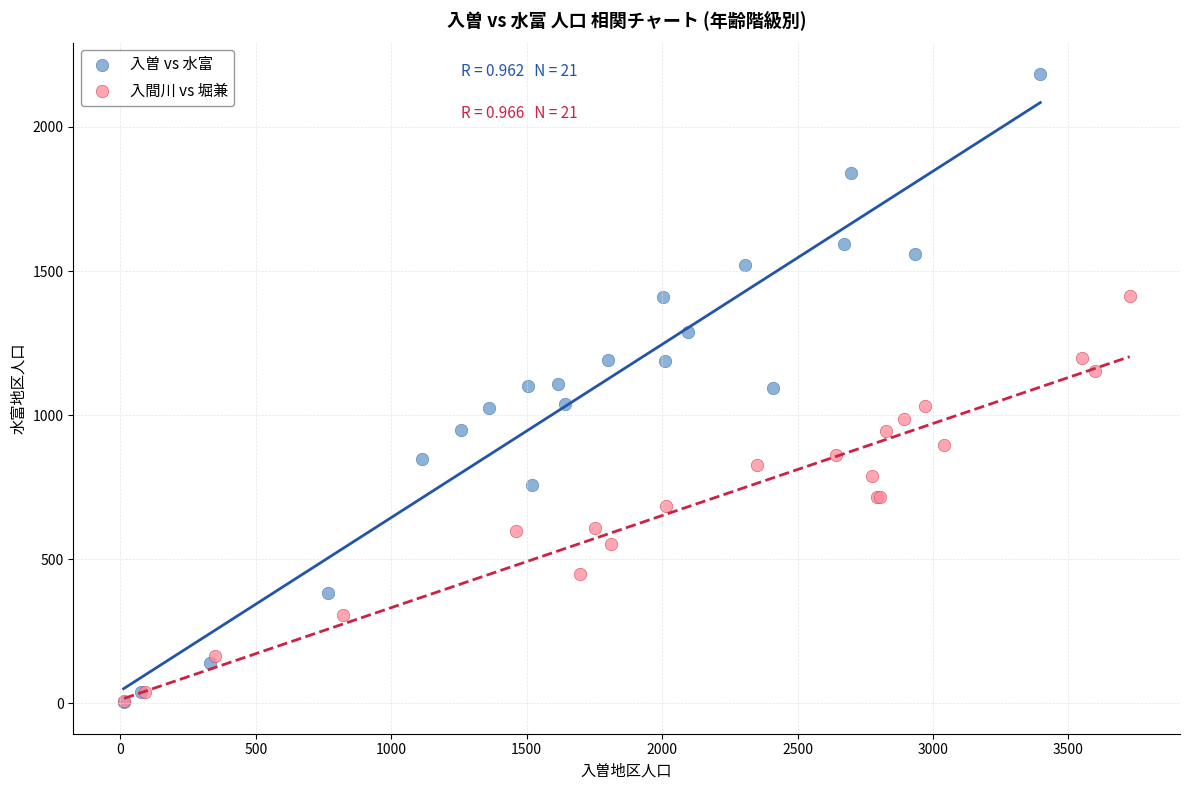

Which series has the largest Y range (max minus min)?

入曽 vs 水富